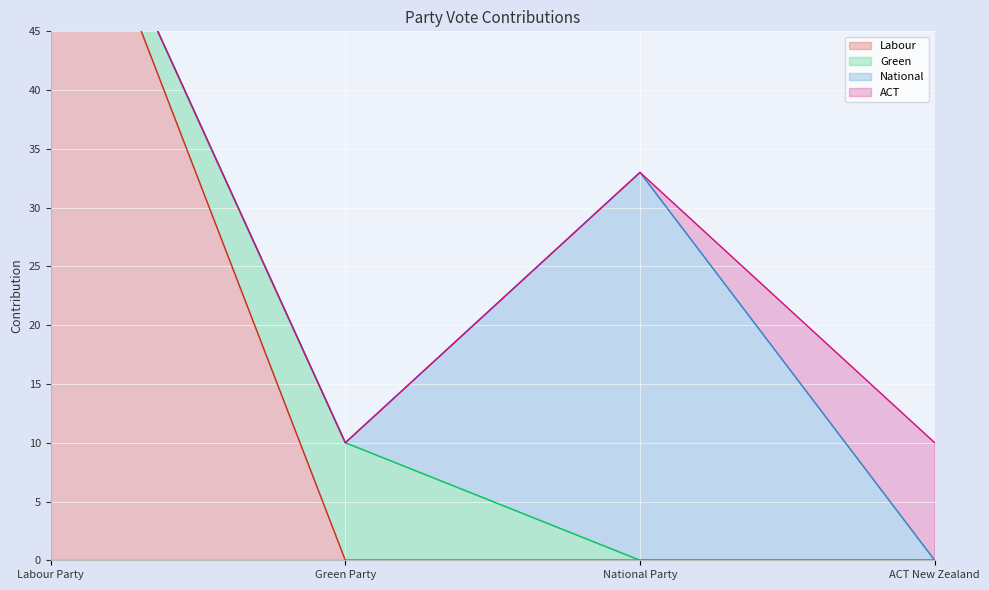

What position from the left is ACT New Zealand?

4